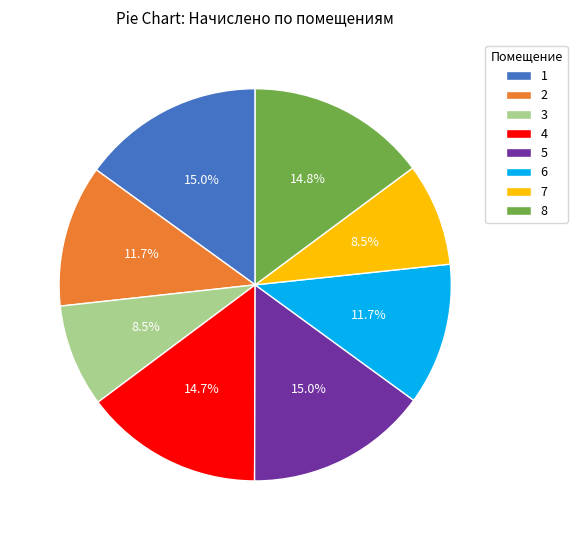

To the nearest percent, what is the combined percentage of 4 and 5?

30%